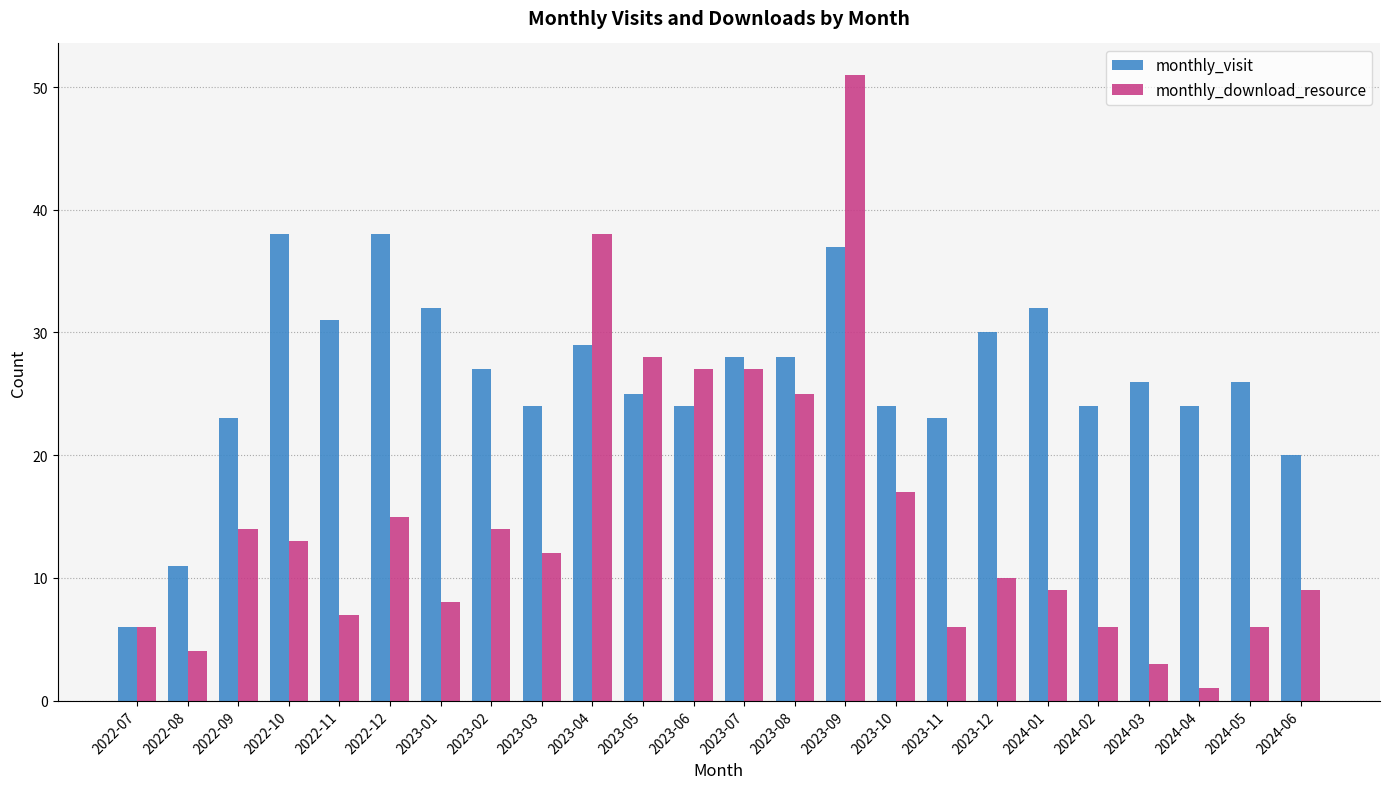

Rank the series by their average value, from highest to lowest.

monthly_visit, monthly_download_resource